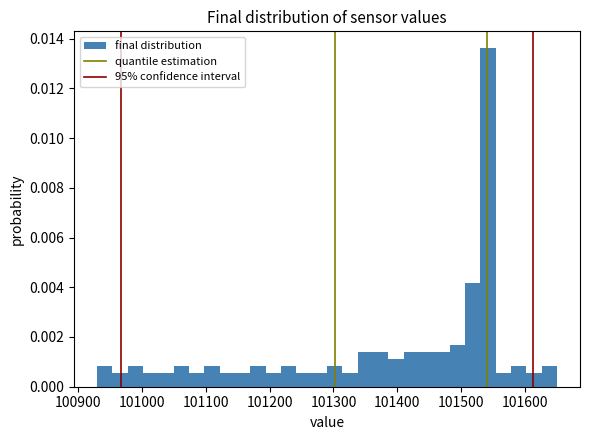

Around what value on the x-axis is the tallest bar? Give the approximate position of its centre, as read against the axis.

101540